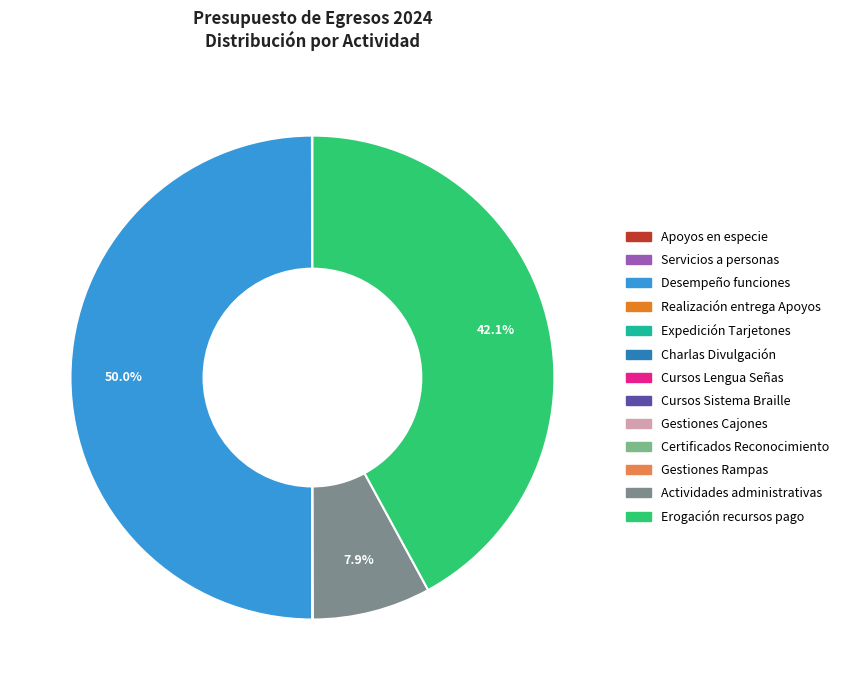

Which slice is the largest?

Desempeño funciones